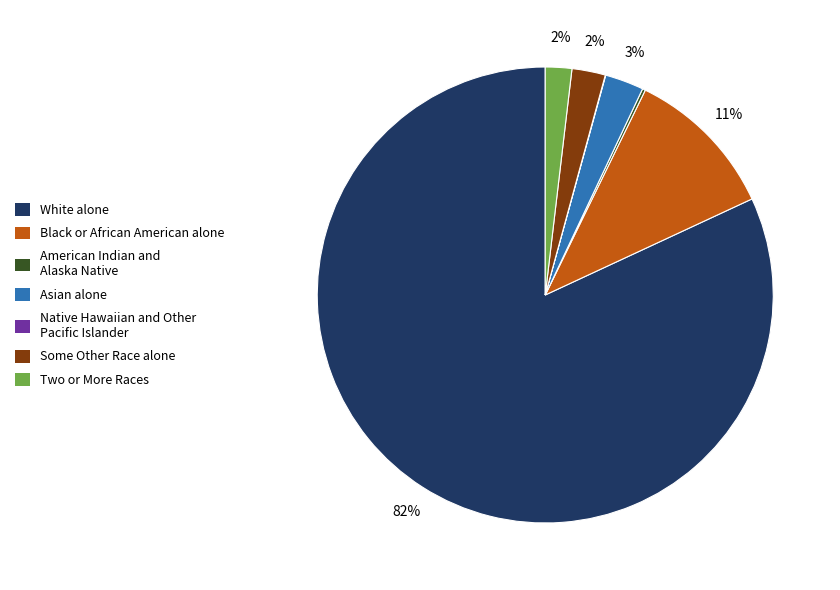

To the nearest percent, what is the average slice percentage?

14%